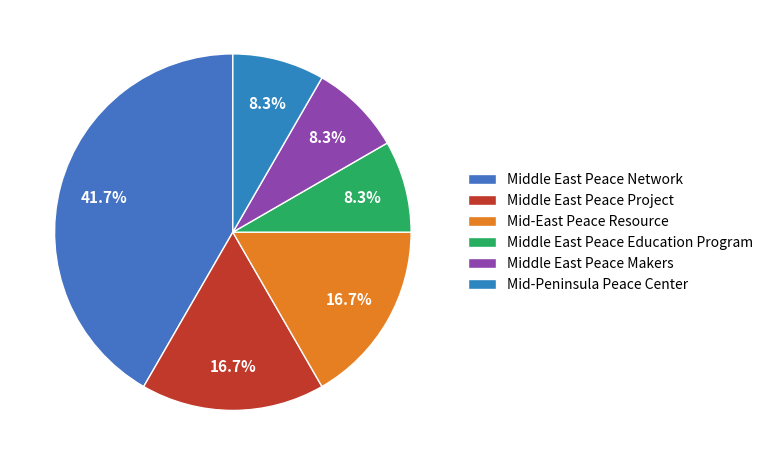

Rank the categories by value from highest to lowest.

Middle East Peace Network, Middle East Peace Project, Mid-East Peace Resource, Middle East Peace Education Program, Middle East Peace Makers, Mid-Peninsula Peace Center